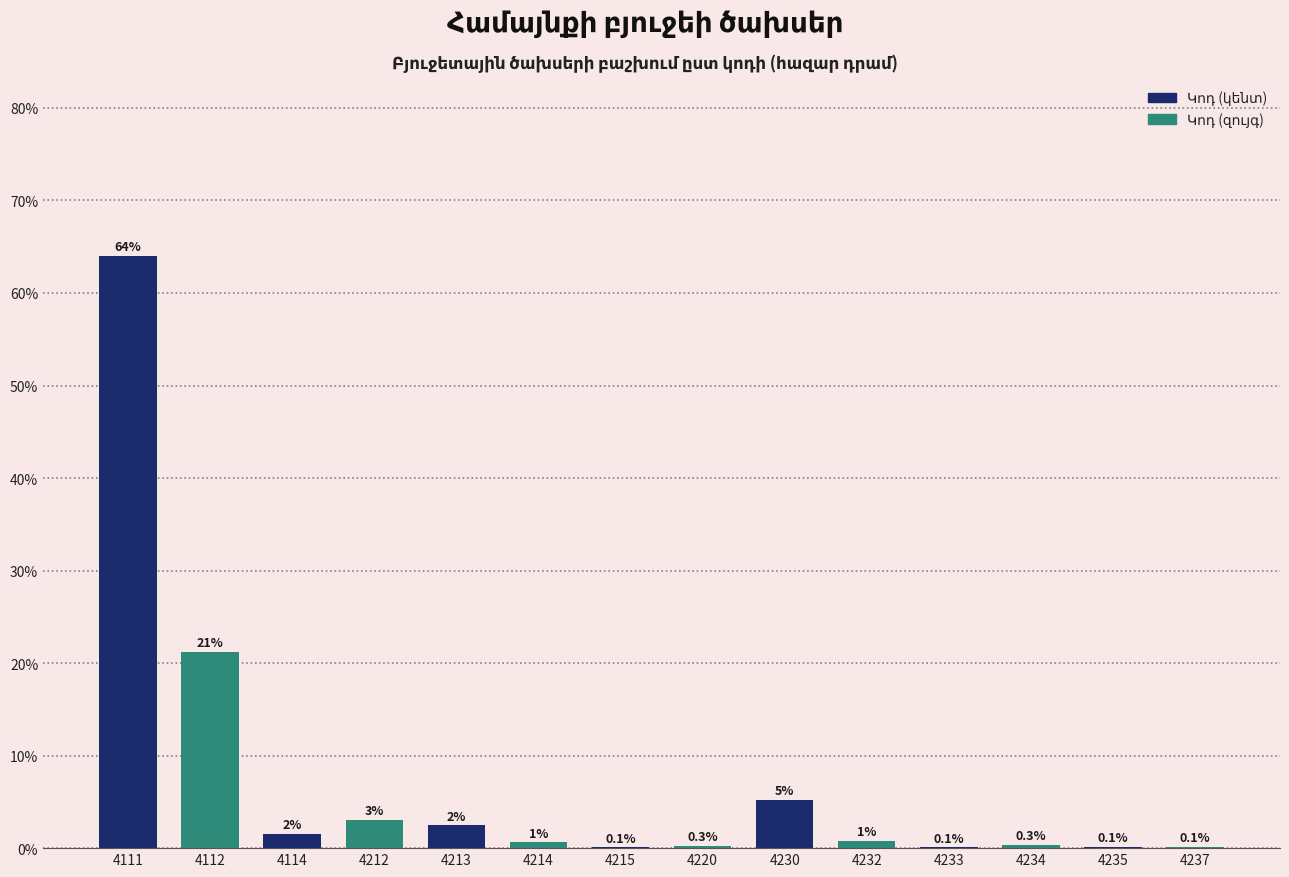

True or false: the data shows 18.7 at 4111.

False